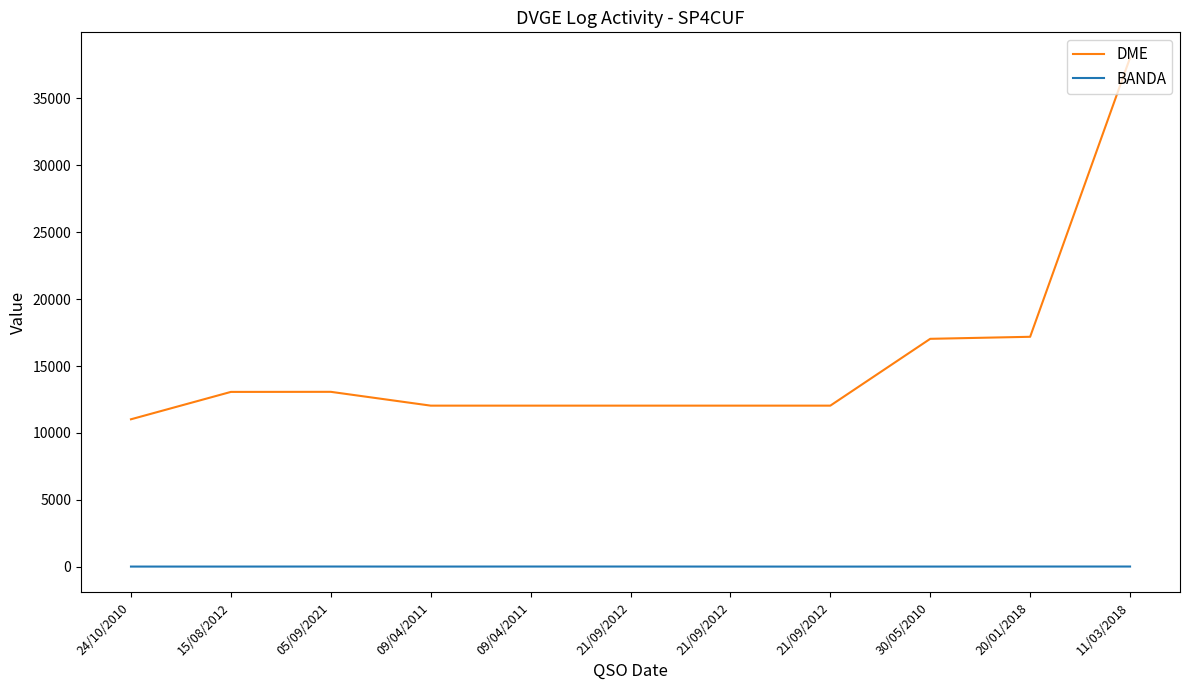

How many distinct data groups are displayed?

2